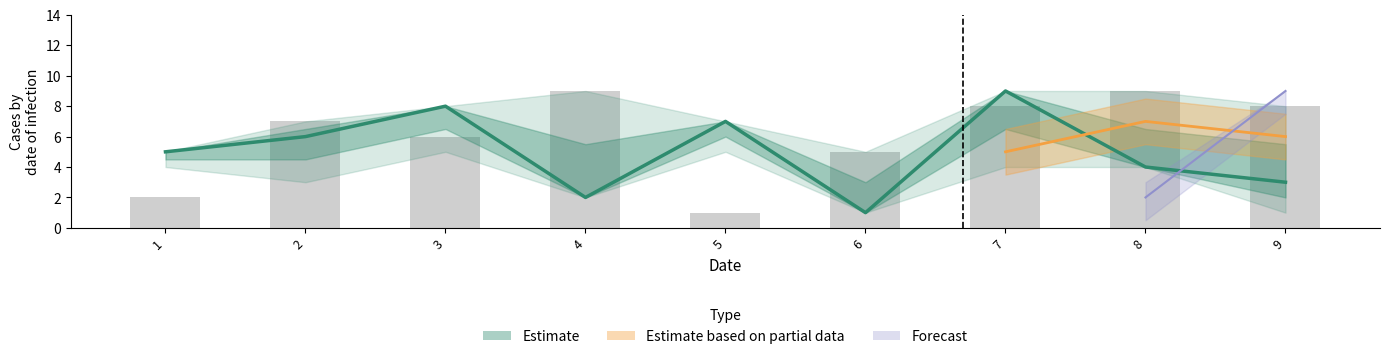

List the labels in order of value, largest first.

7, 3, 5, 2, 1, 8, 9, 4, 6